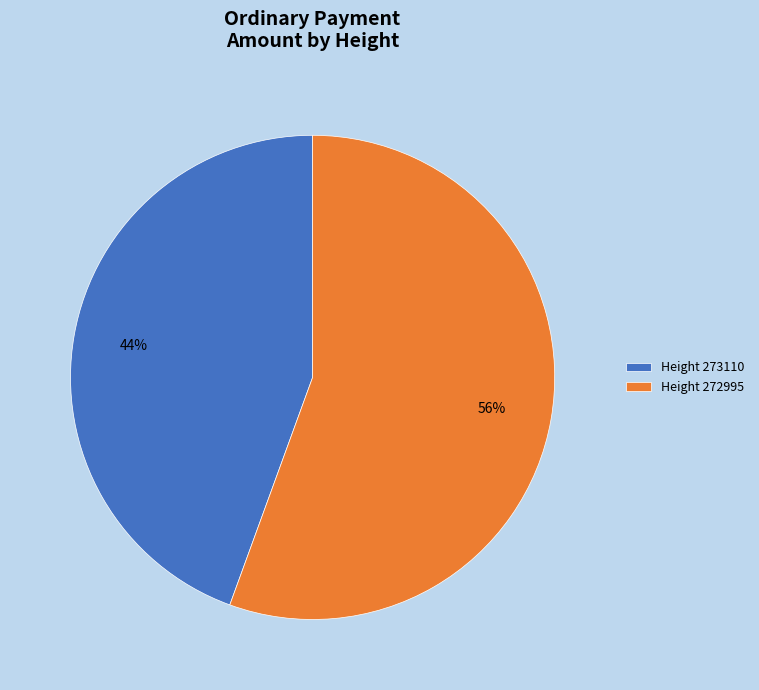

What percentage is the Height 273110 slice, to the nearest percent?

44%